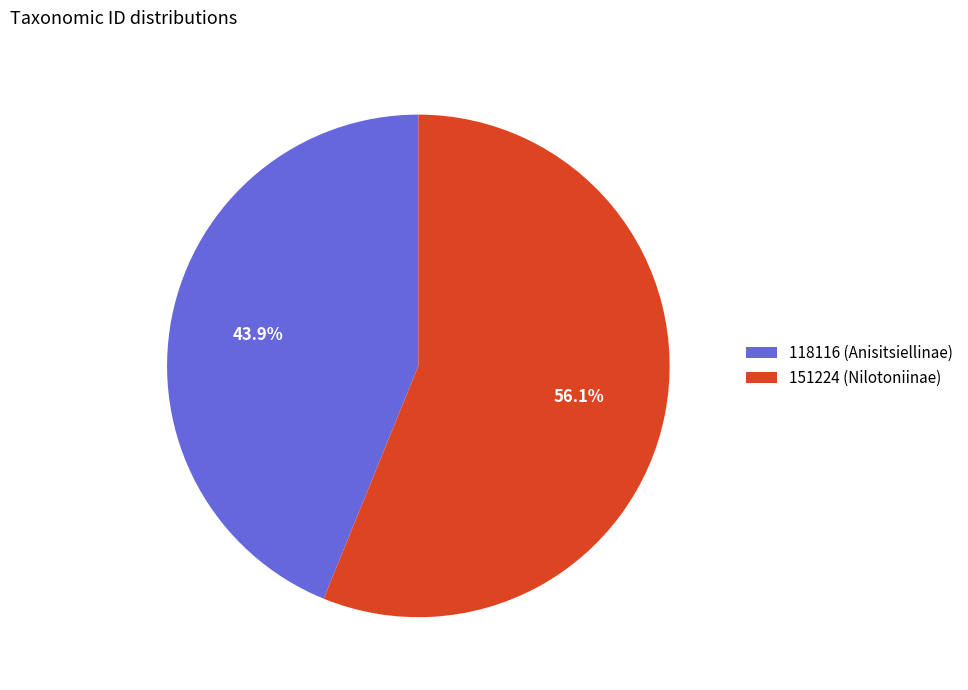

What is the ratio of the value at 118116 to the value at 151224?

0.8